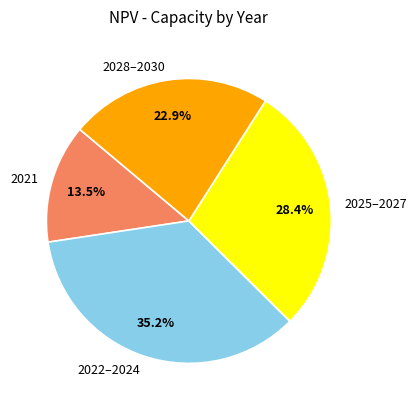

Which has a higher value, 2028–2030 or 2025–2027?

2025–2027